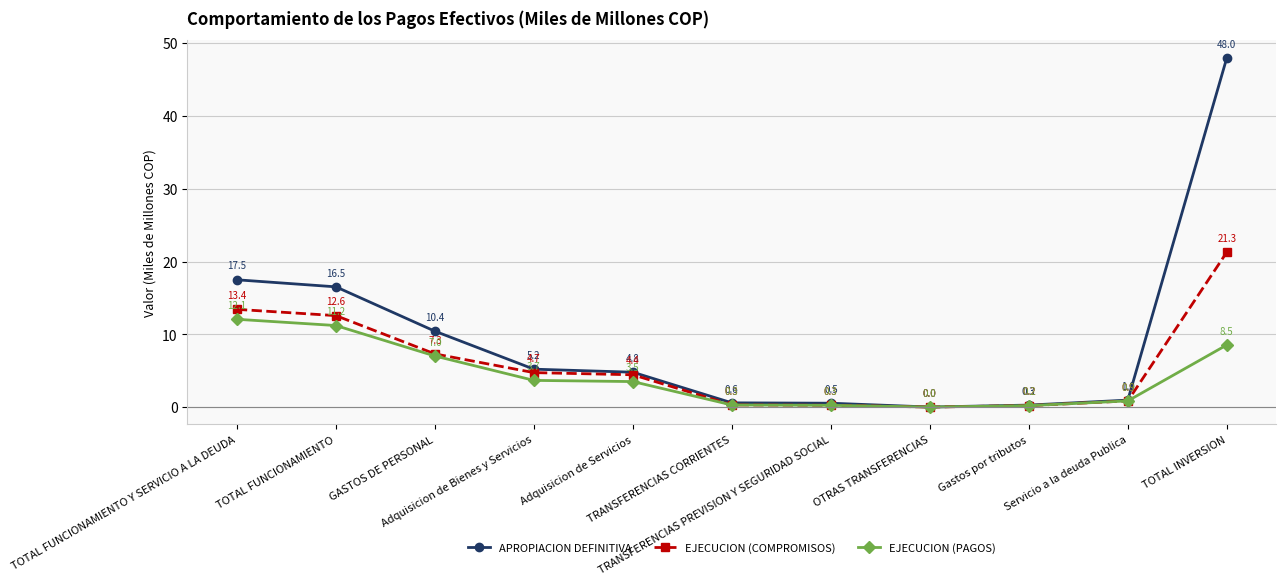

Which category has the lowest value across all series?

OTRAS TRANSFERENCIAS